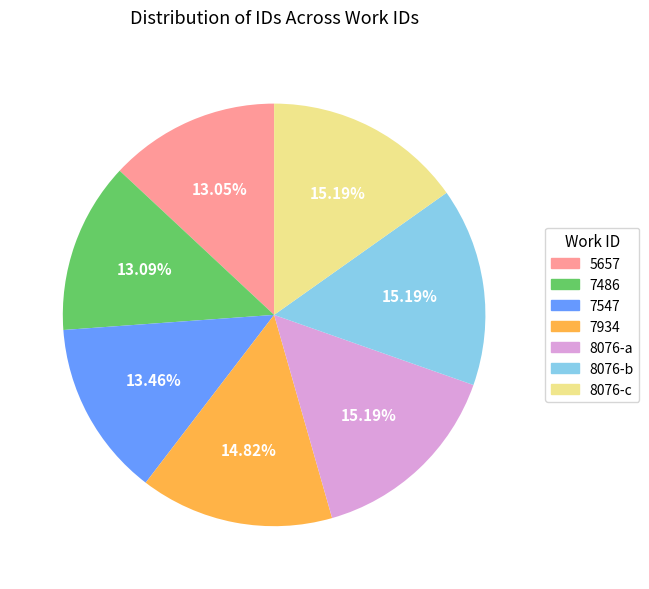

The 7486 slice represents 22% of the pie. True or false?

False